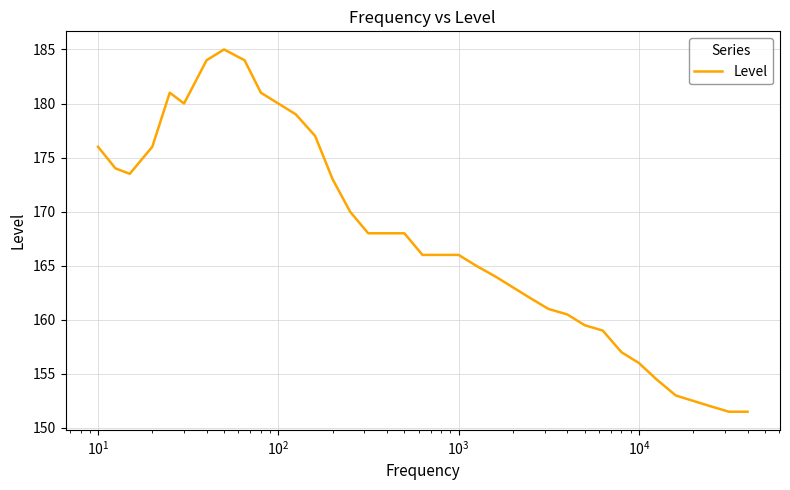

What is the minimum value shown in the chart?

151.5